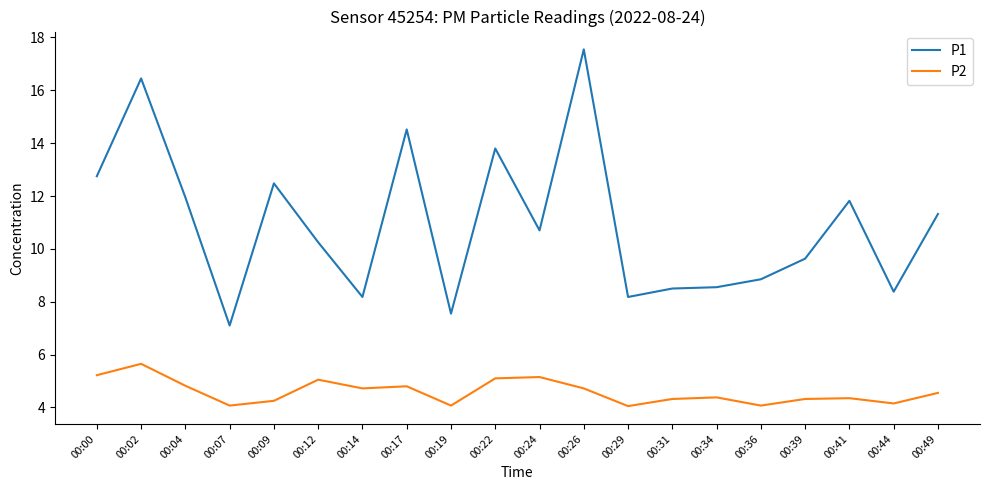

Rank the series at 00:02 from highest to lowest value.

P1, P2